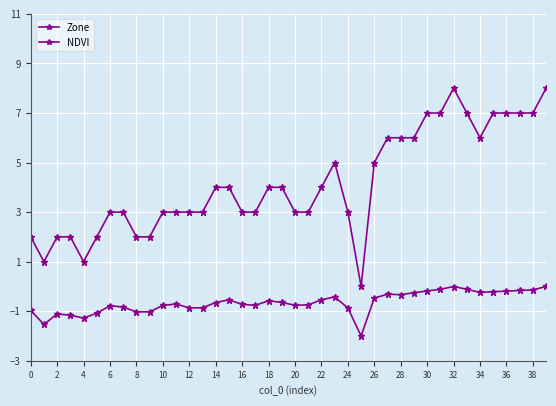

Is this an area chart (filled region under the line)?

No